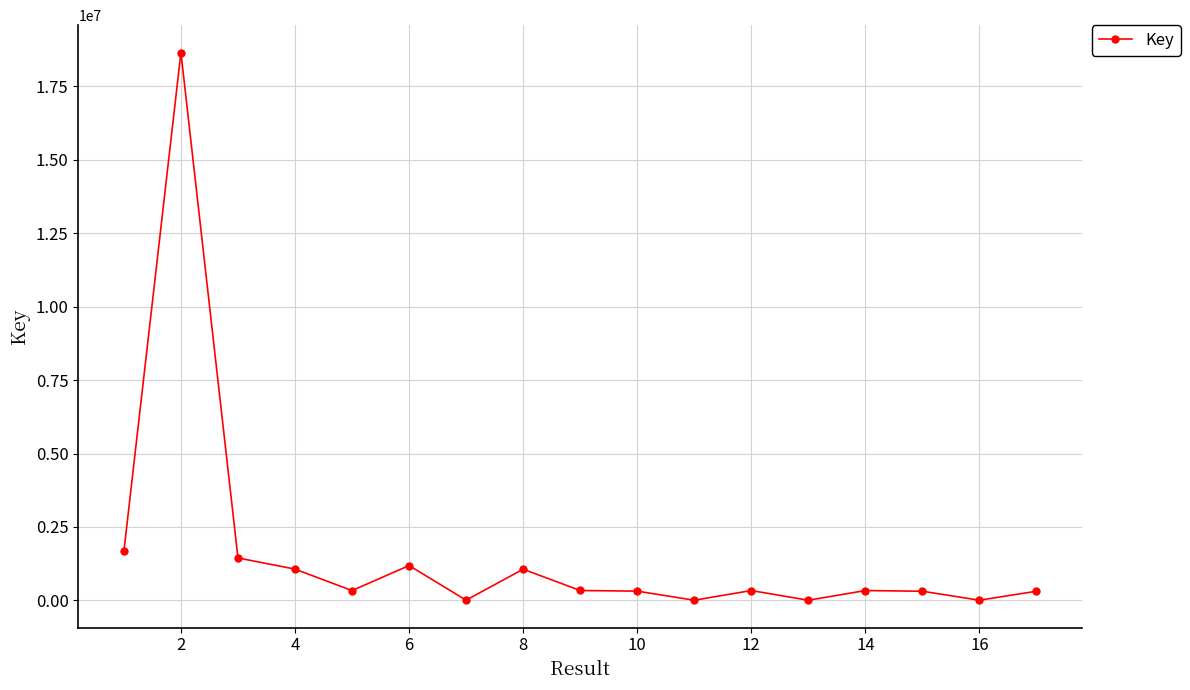

What is the average value?

1610631